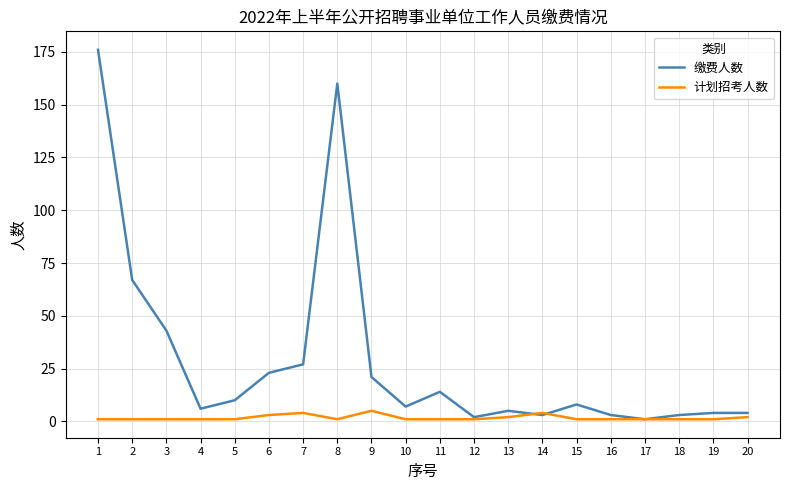

Which series has the largest range (max minus min)?

缴费人数